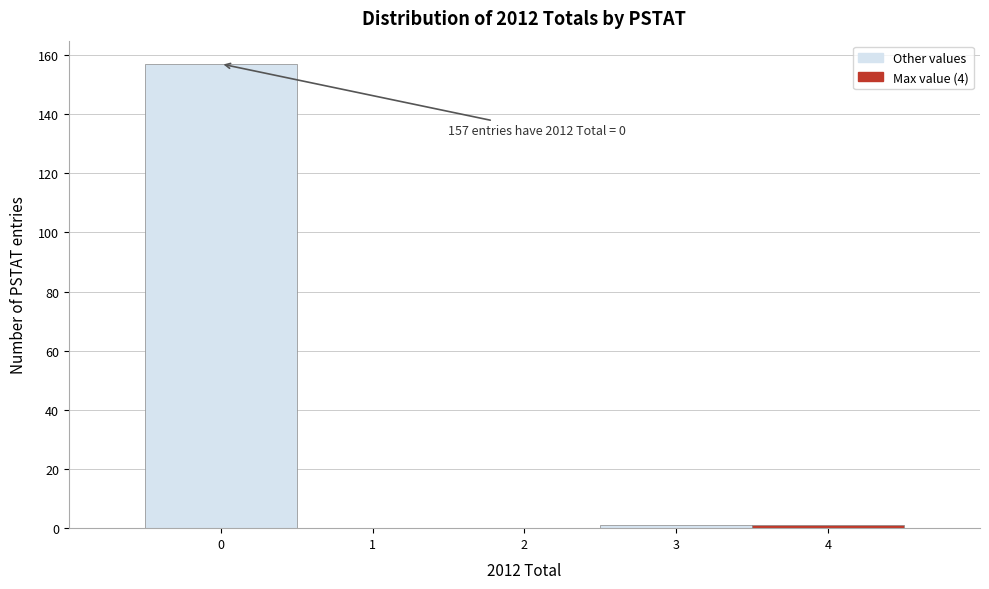

Which range on the x-axis has the tallest bar?

-0.5 to 0.5